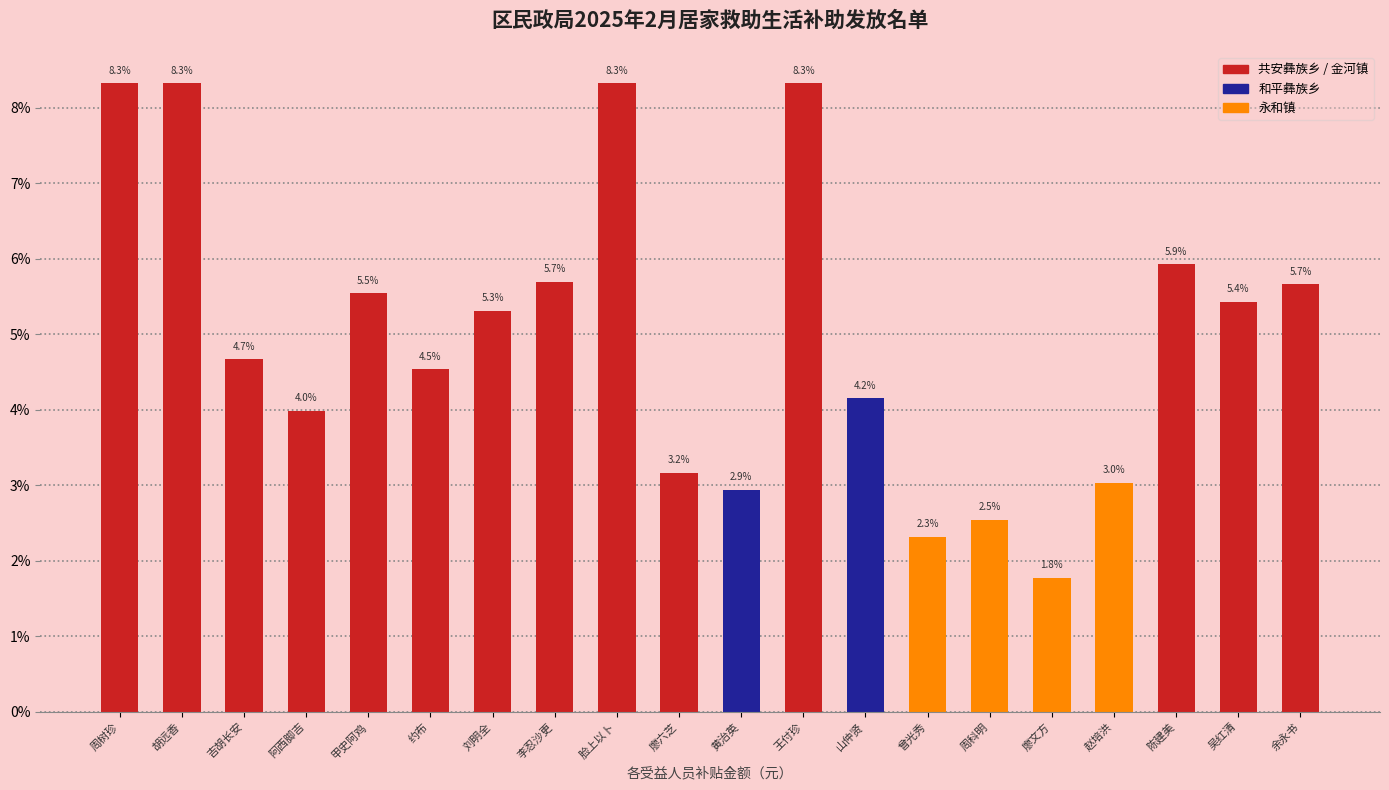

What value does the data have at 陈建美?

5.9